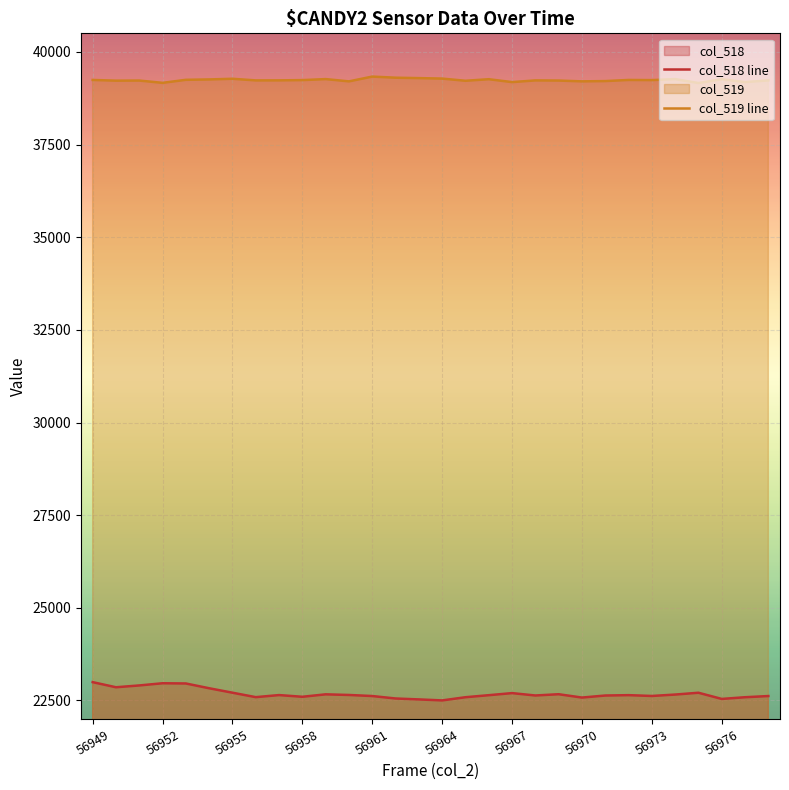

Rank the series by their average value, from highest to lowest.

col_519 line, col_518 line